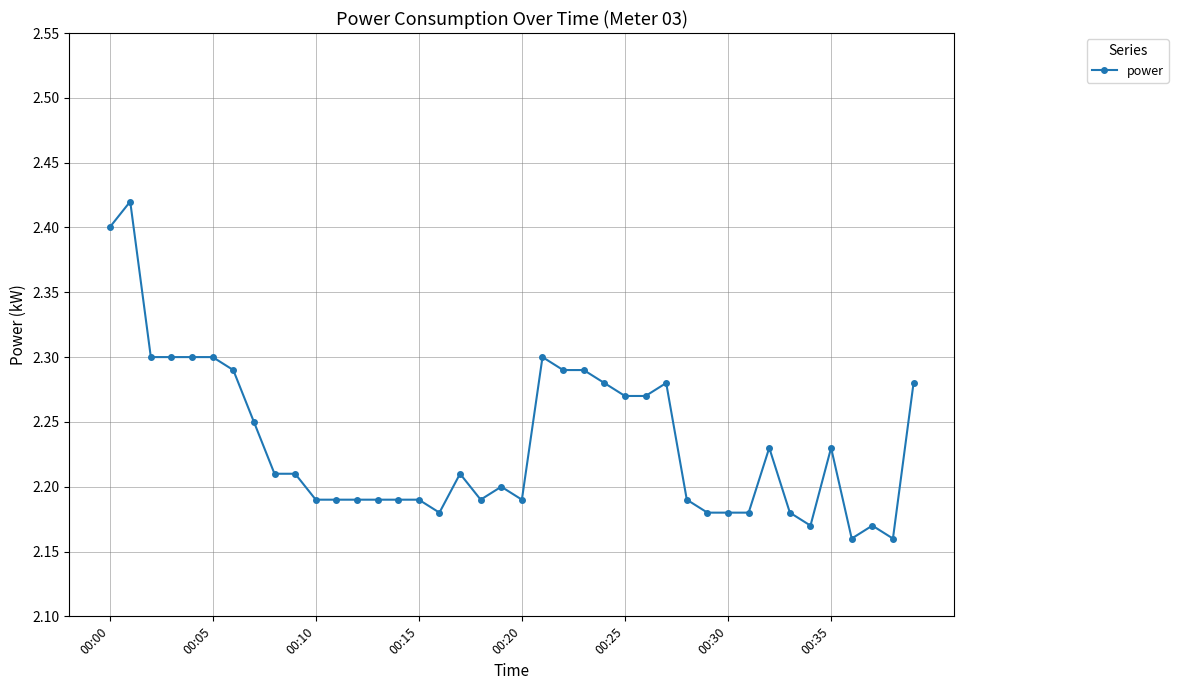

Count the values in the range 2 to 3.

40